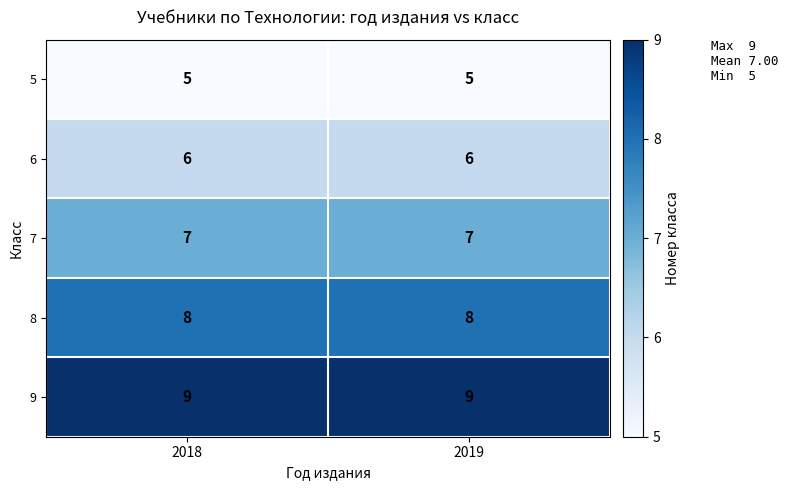

What is the lowest value of the 9 series?

9